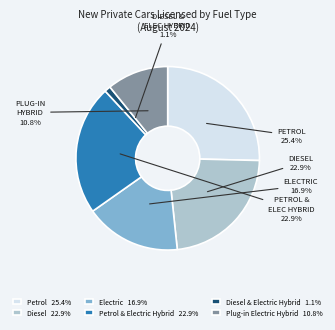

Which category has the biggest portion of the pie?

Petrol 25.4%